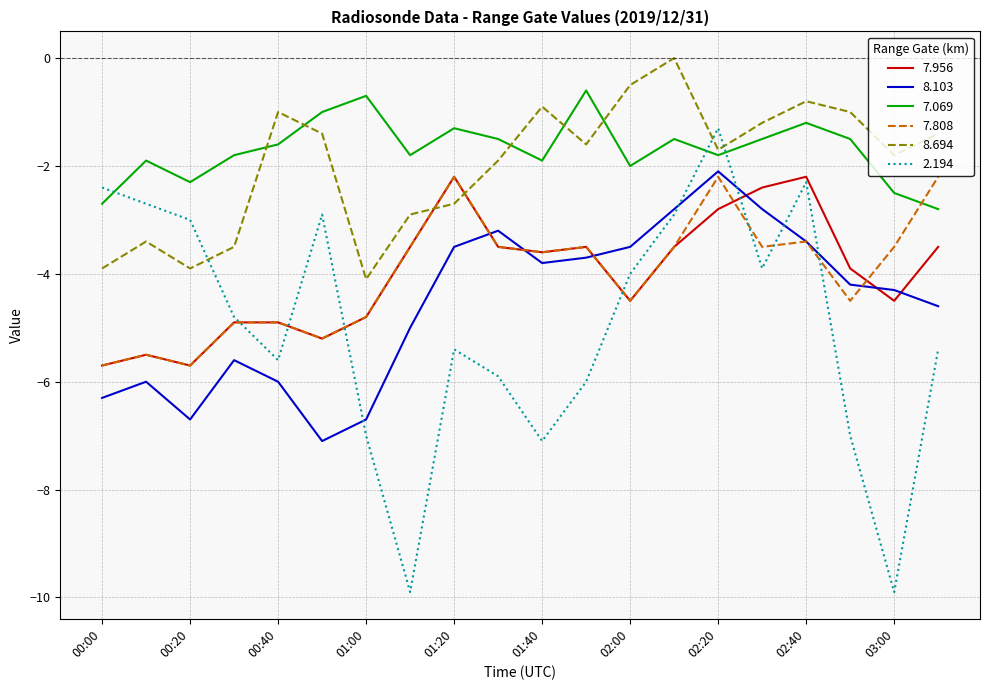

Which series has the largest range (max minus min)?

2.194